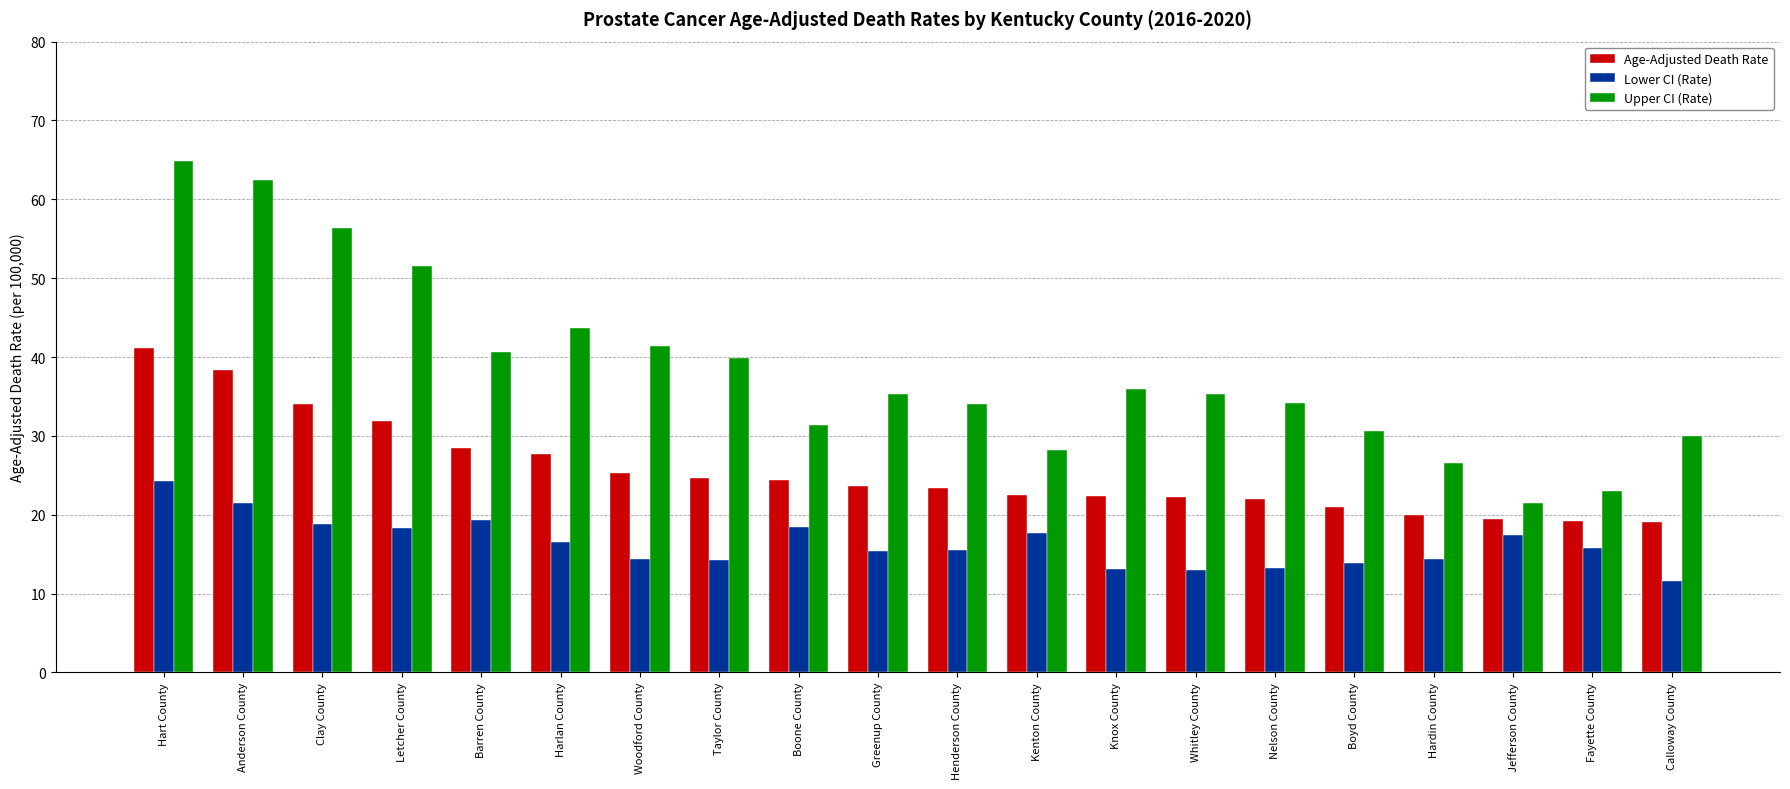

The Age-Adjusted Death Rate series shows 23.4 at Henderson County. True or false?

True